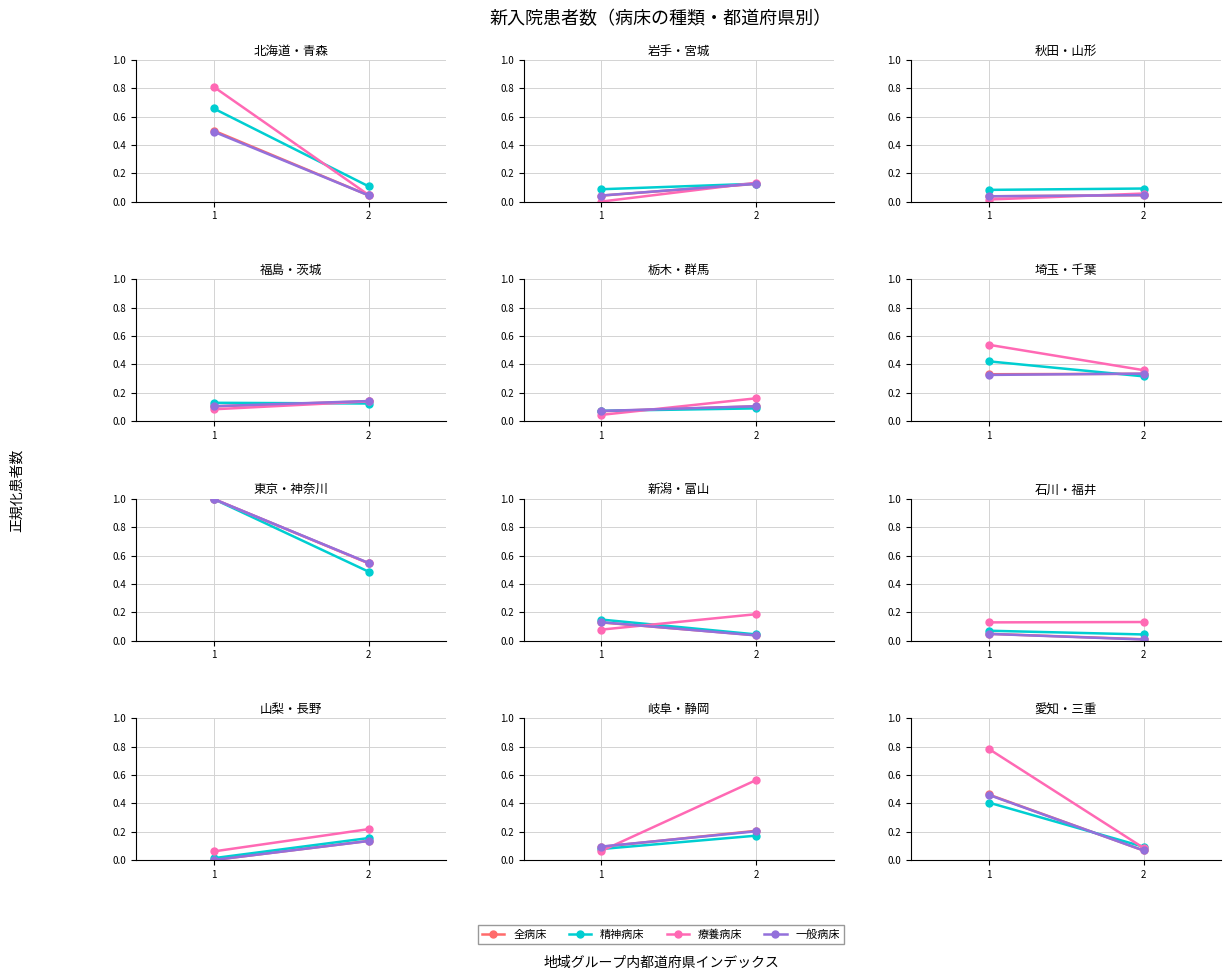

Which series has the largest range (max minus min)?

療養病床